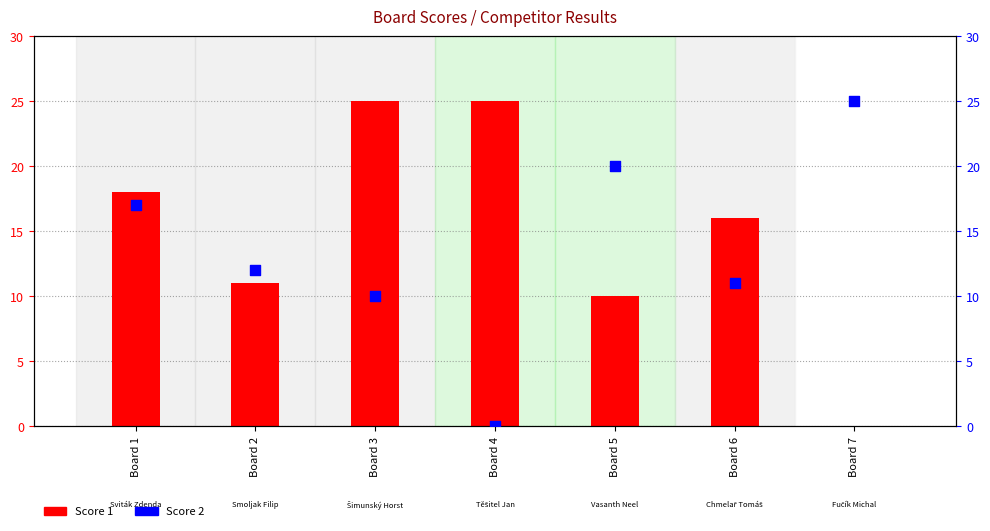

At which category is the sum across all series the highest?

Board 1